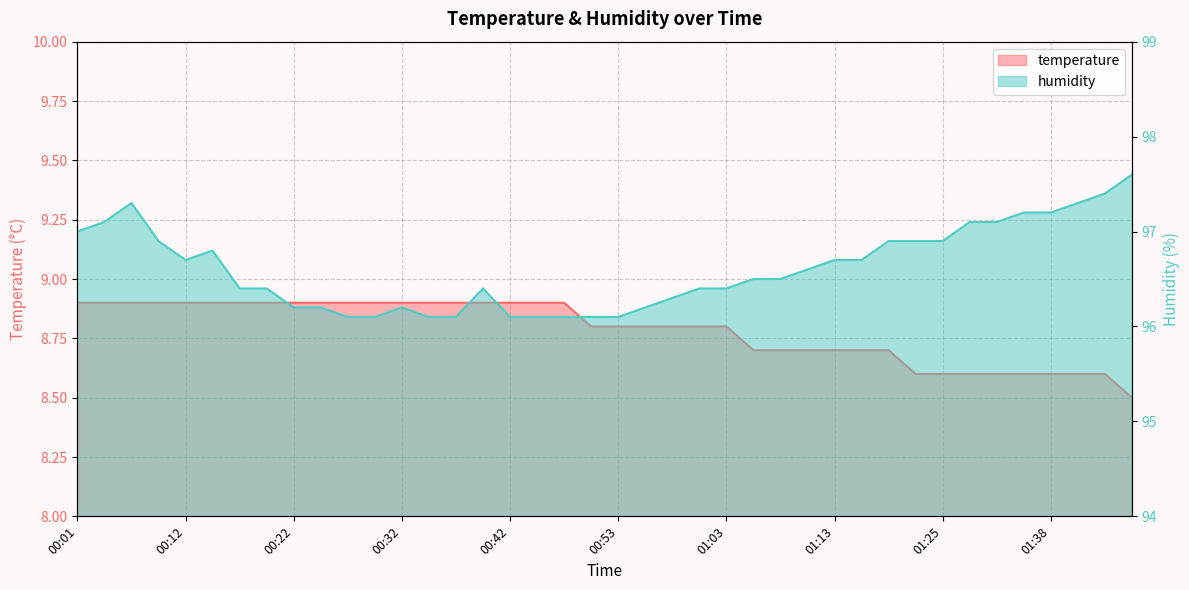

Which category has the lowest value in the temperature series?

01:46